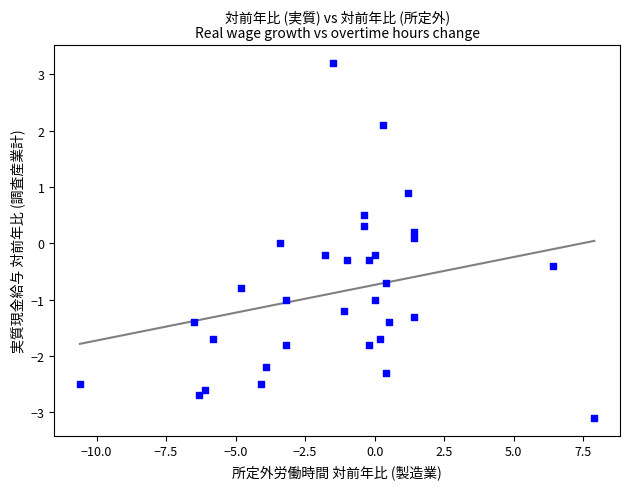

What is the range of Y values (max minus min)?

6.3